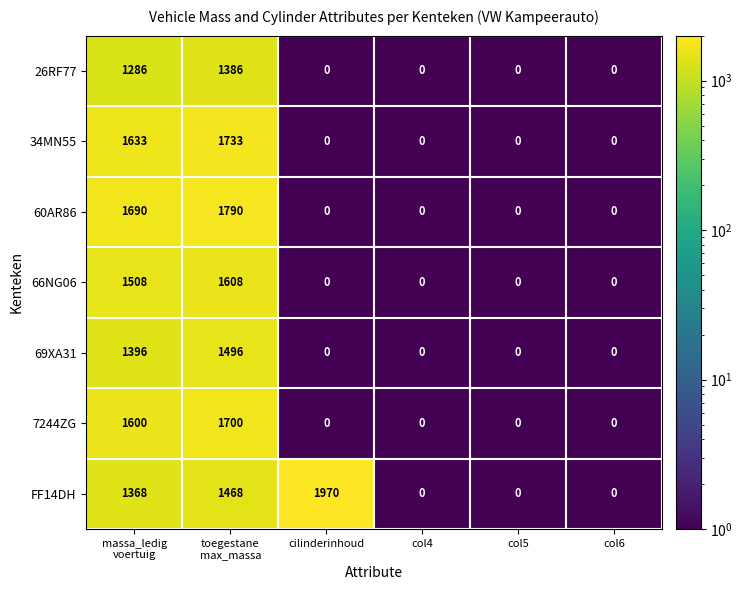

What is the difference between the highest and lowest values at massa_ledig
voertuig?

404